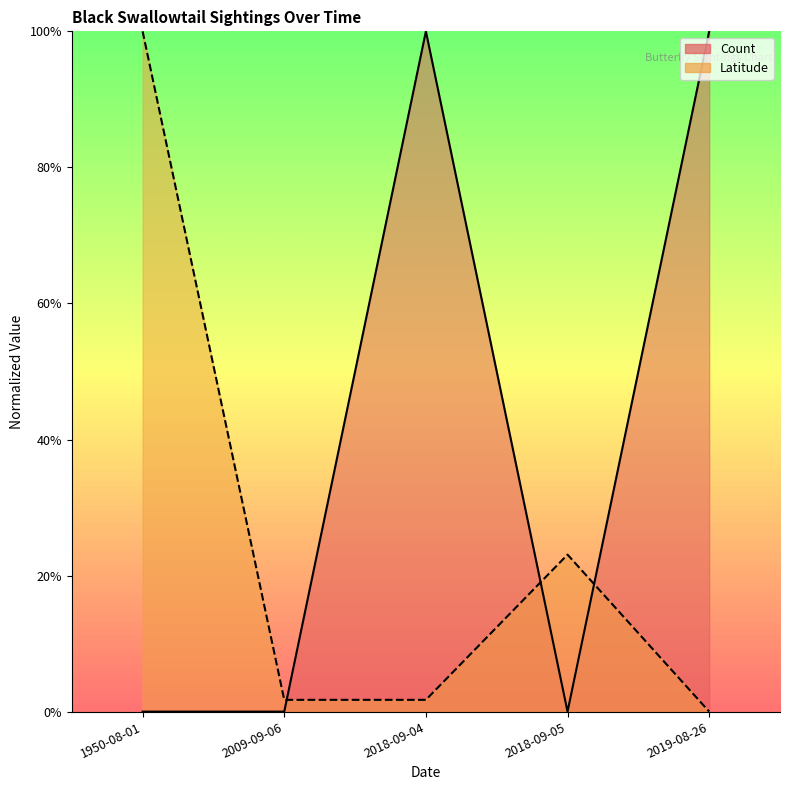

What is the average value of the Latitude series?

0.3